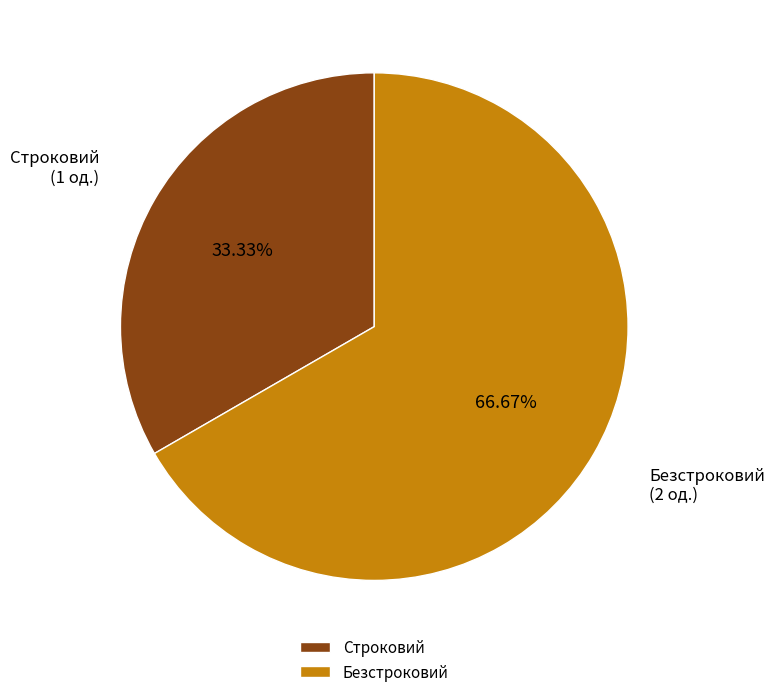

The Безстроковий slice represents 56% of the pie. True or false?

False